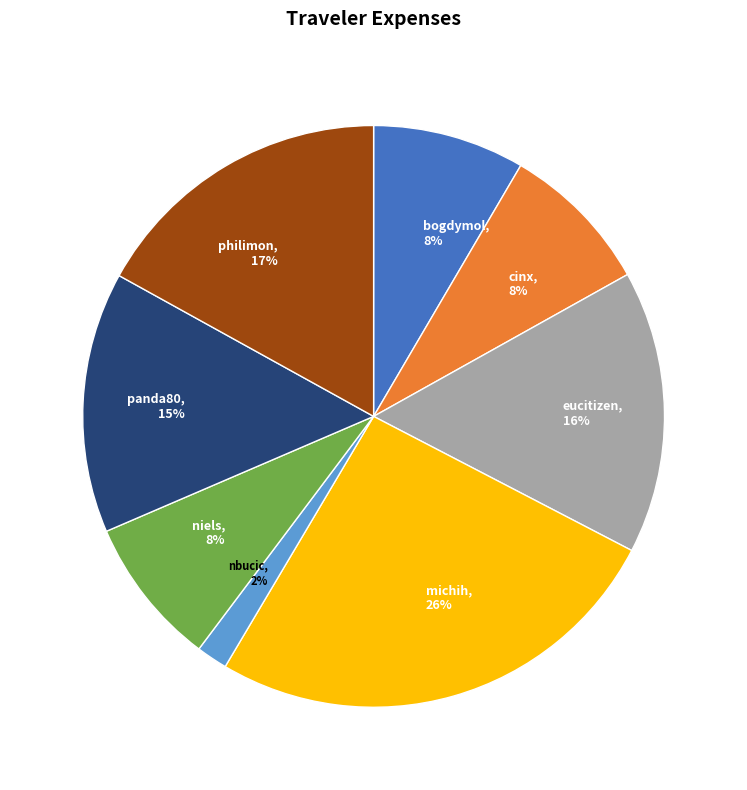

What percentage is the bogdymol slice, to the nearest percent?

8%